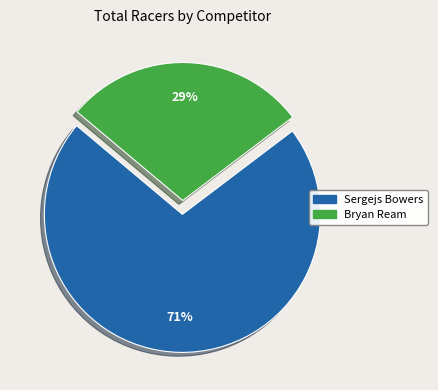

To the nearest percent, what is the combined percentage of Sergejs Bowers and Bryan Ream?

100%